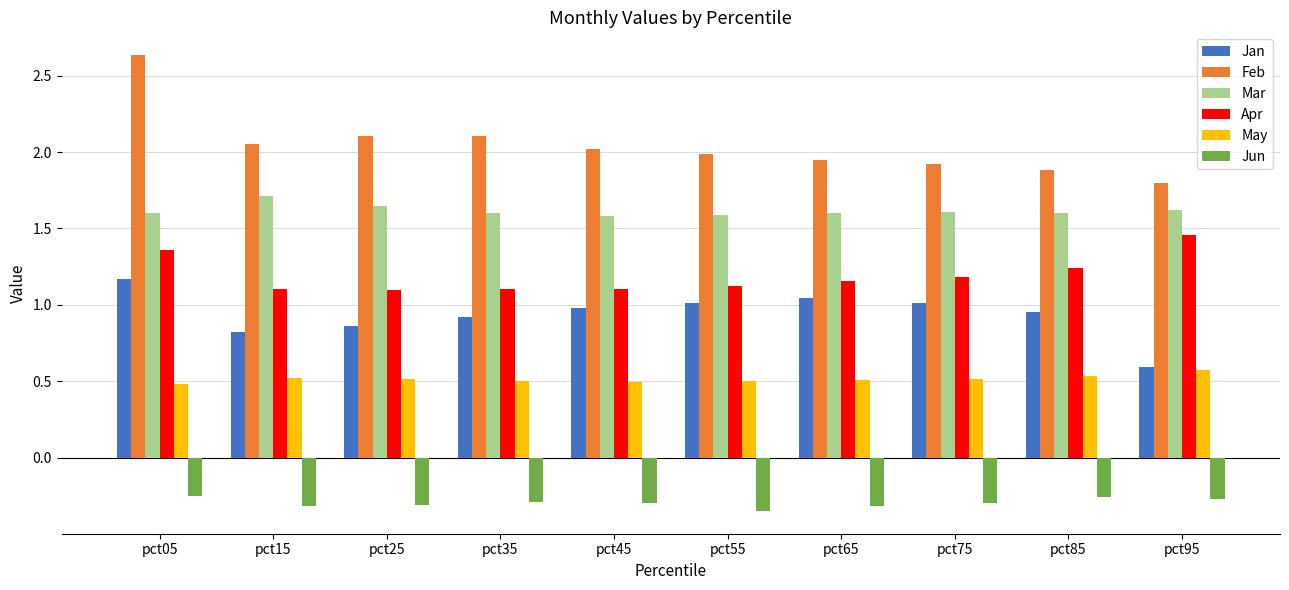

At which label does Jan reach its minimum?

pct95